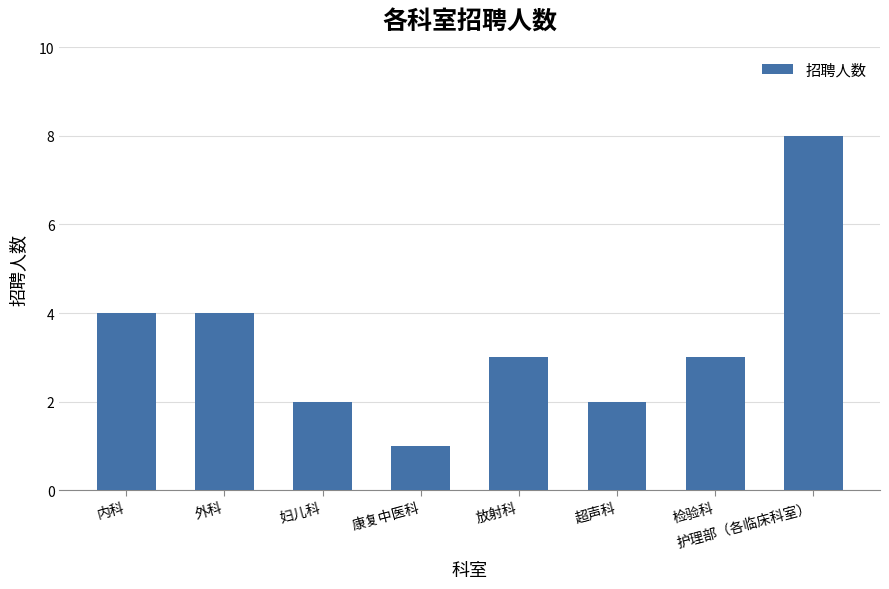

Read the value at 妇儿科.

2